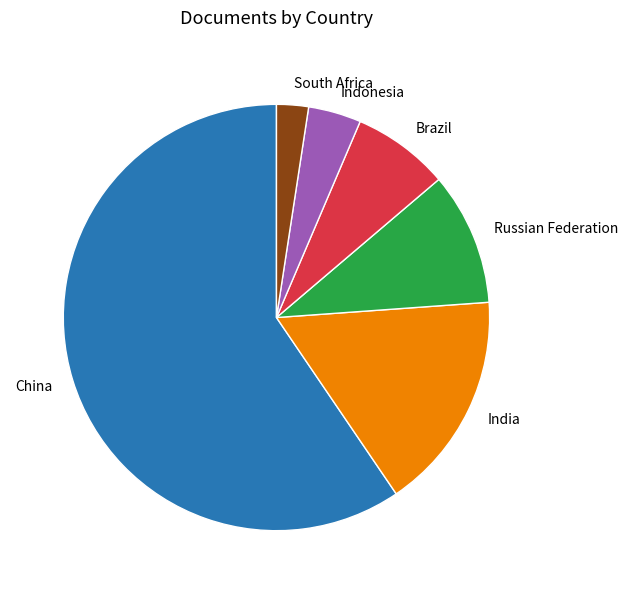

The India slice represents 7% of the pie. True or false?

False